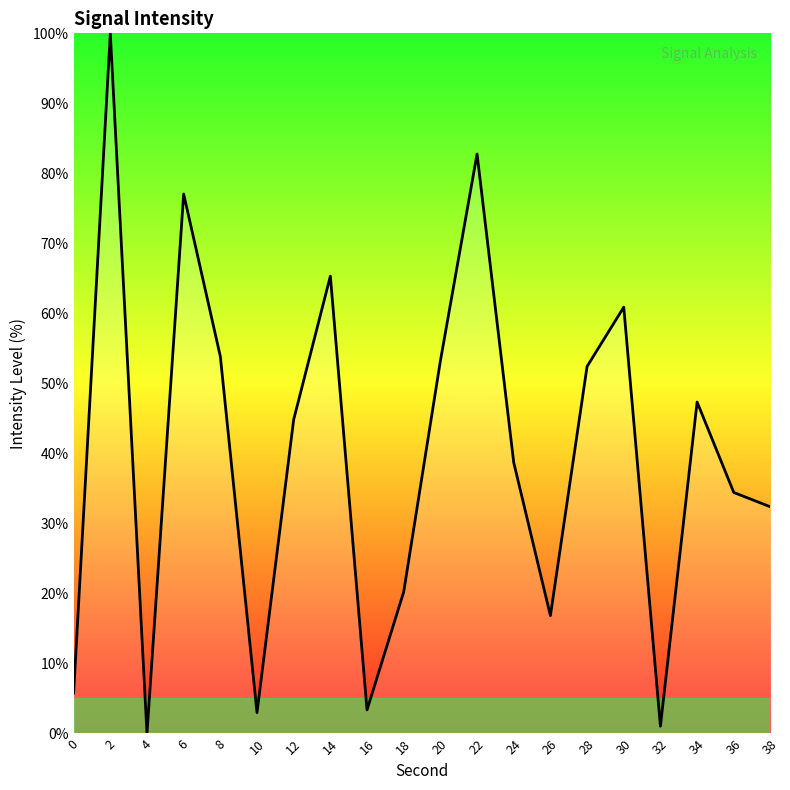

Read the value at 30.

60.9